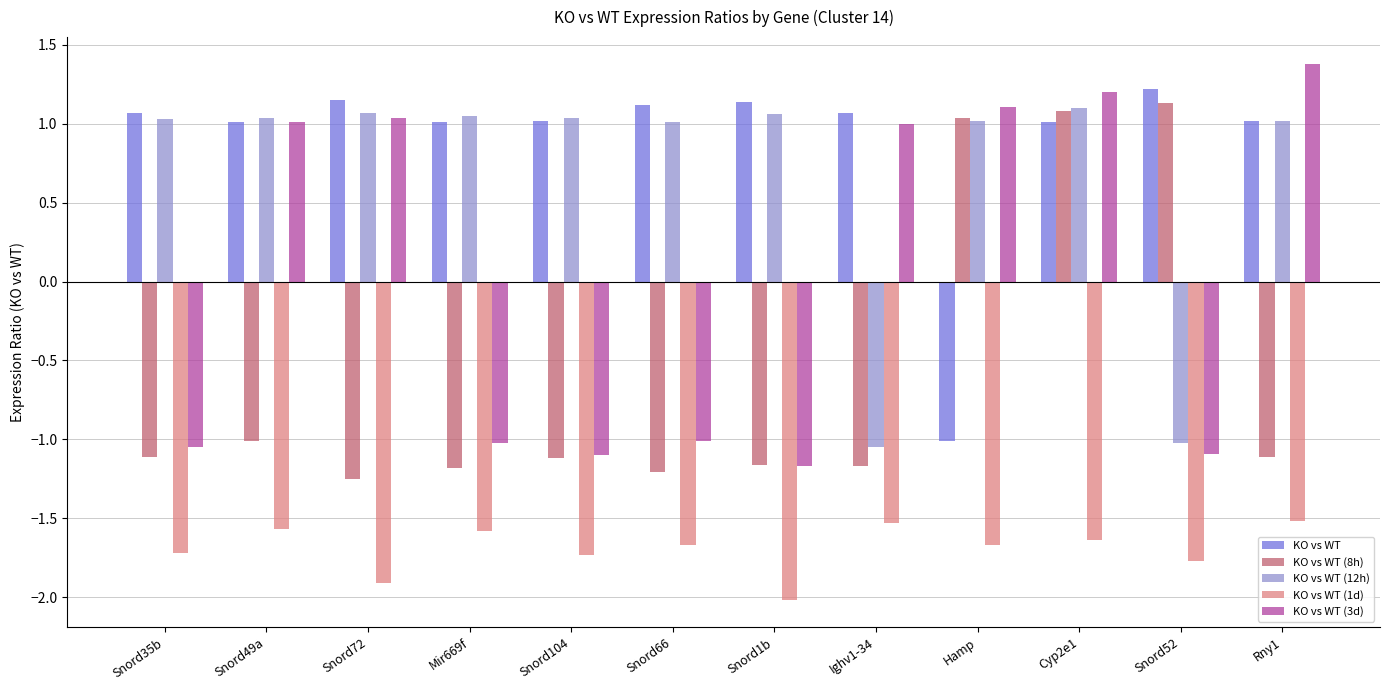

What is the difference between the second highest and second lowest values in the KO vs WT (8h) series?

2.3